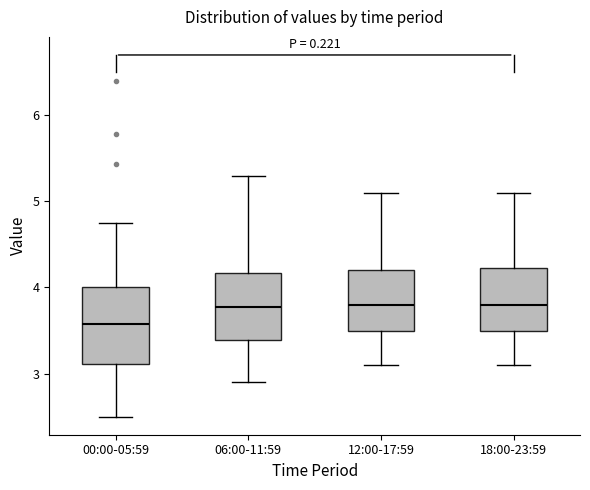

Which box is the tallest, from its lower edge to its upper edge?

00:00-05:59